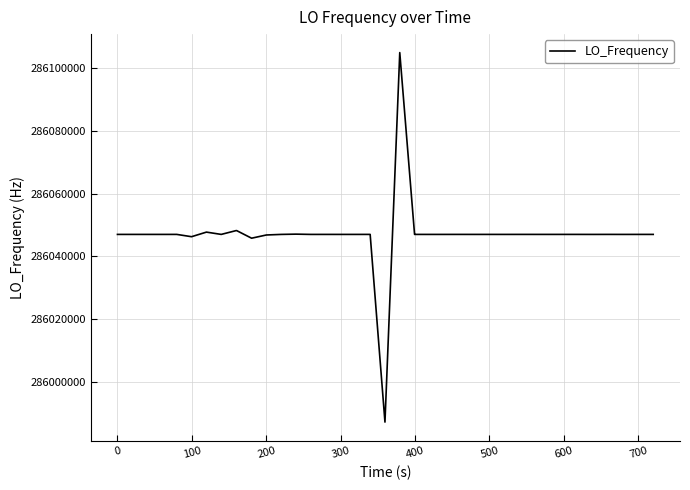

What is the greatest value displayed?

286105041.3